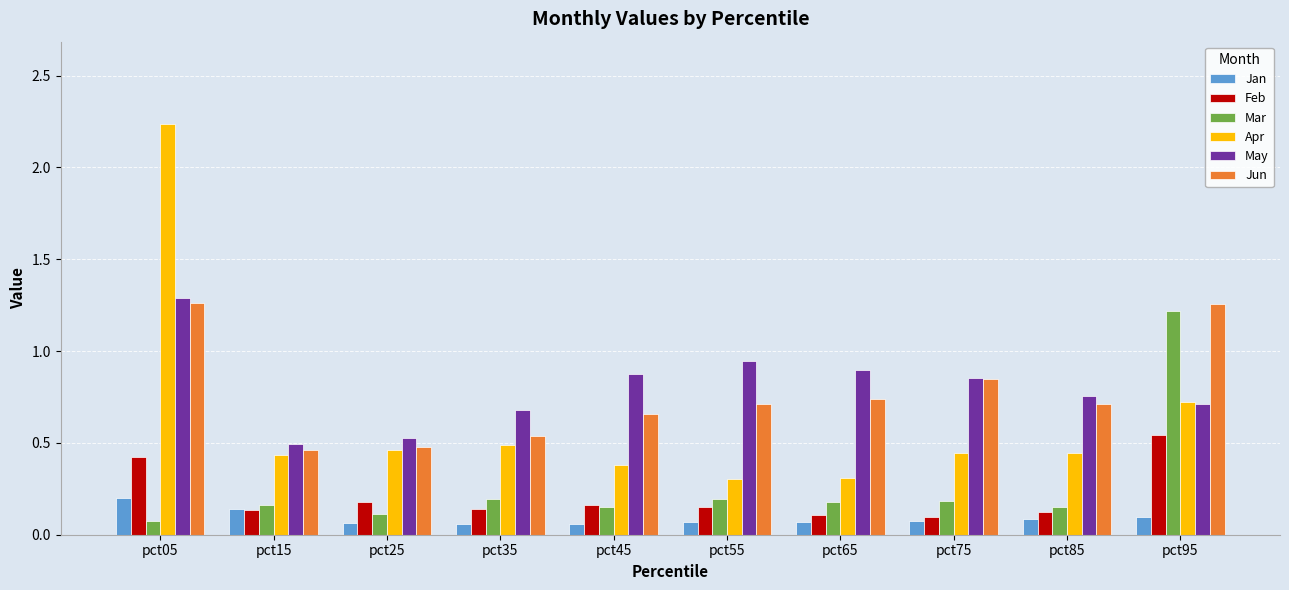

What is the minimum value for Apr?

0.3